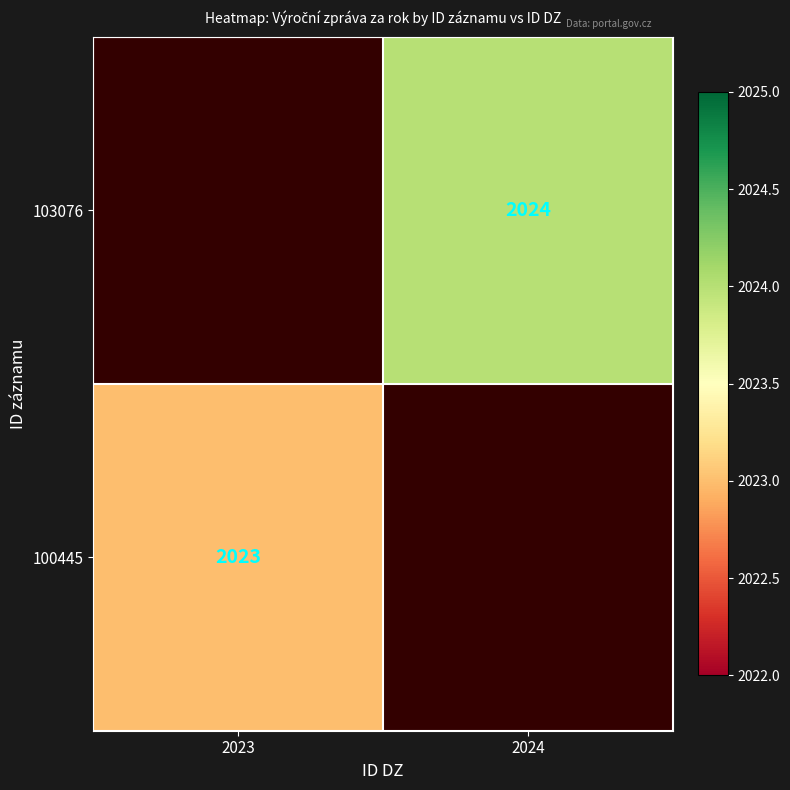

The value of 100445 at 2023 is 2943. True or false?

False